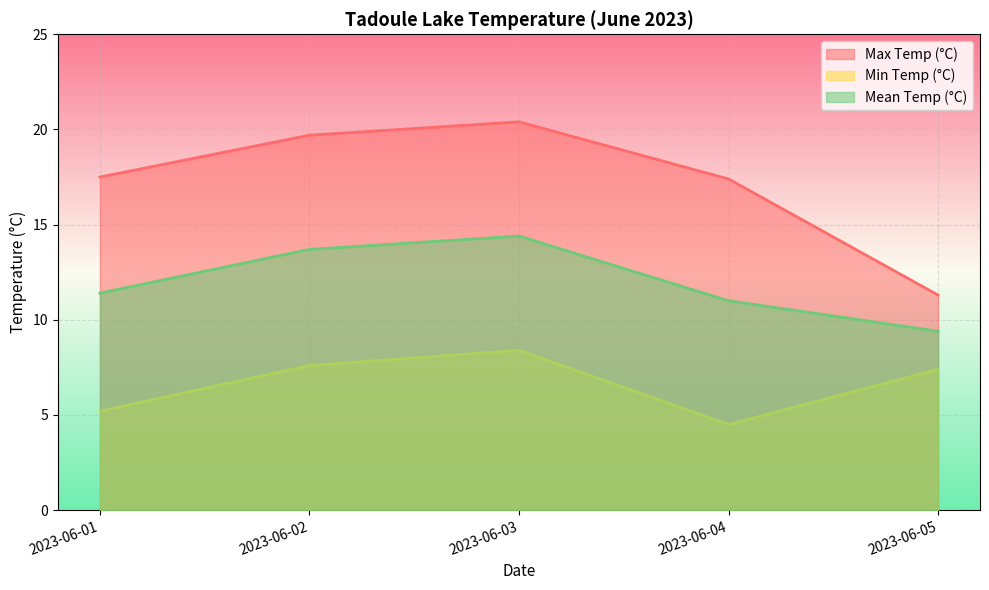

At which category is the sum across all series the highest?

2023-06-03